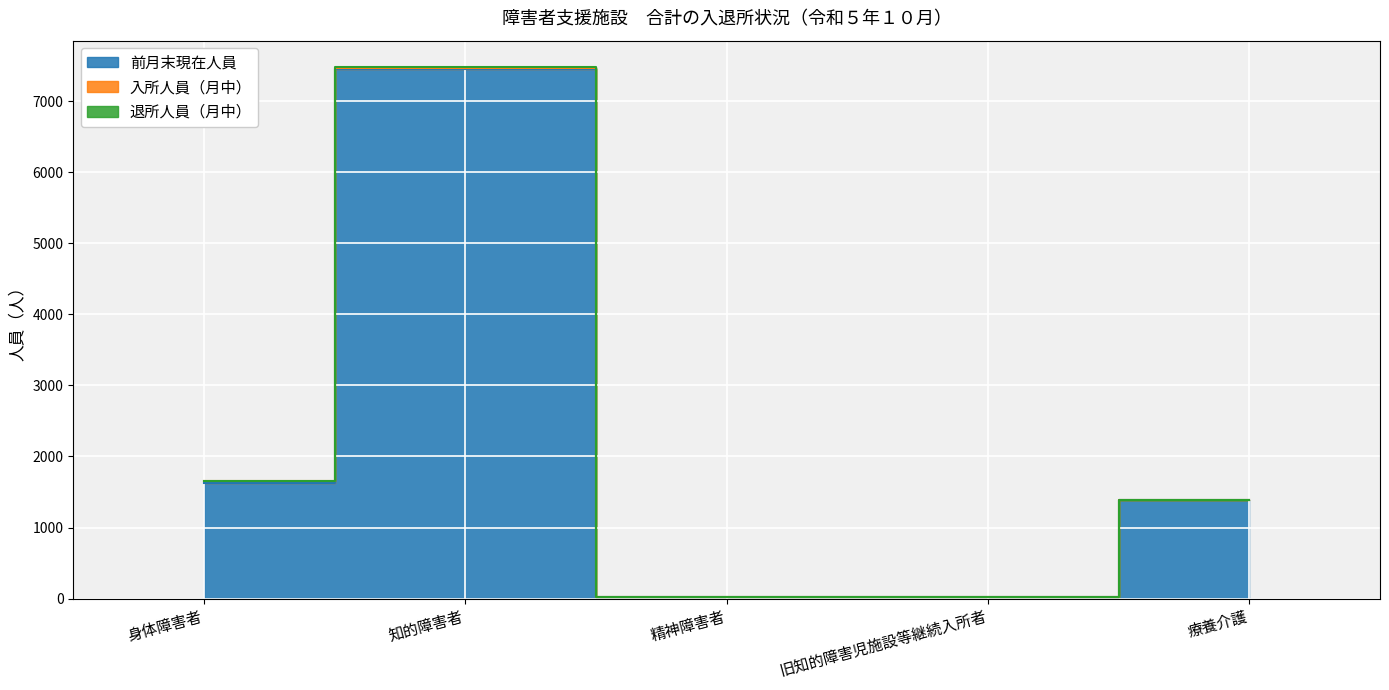

Count the number of categories in the chart.

5